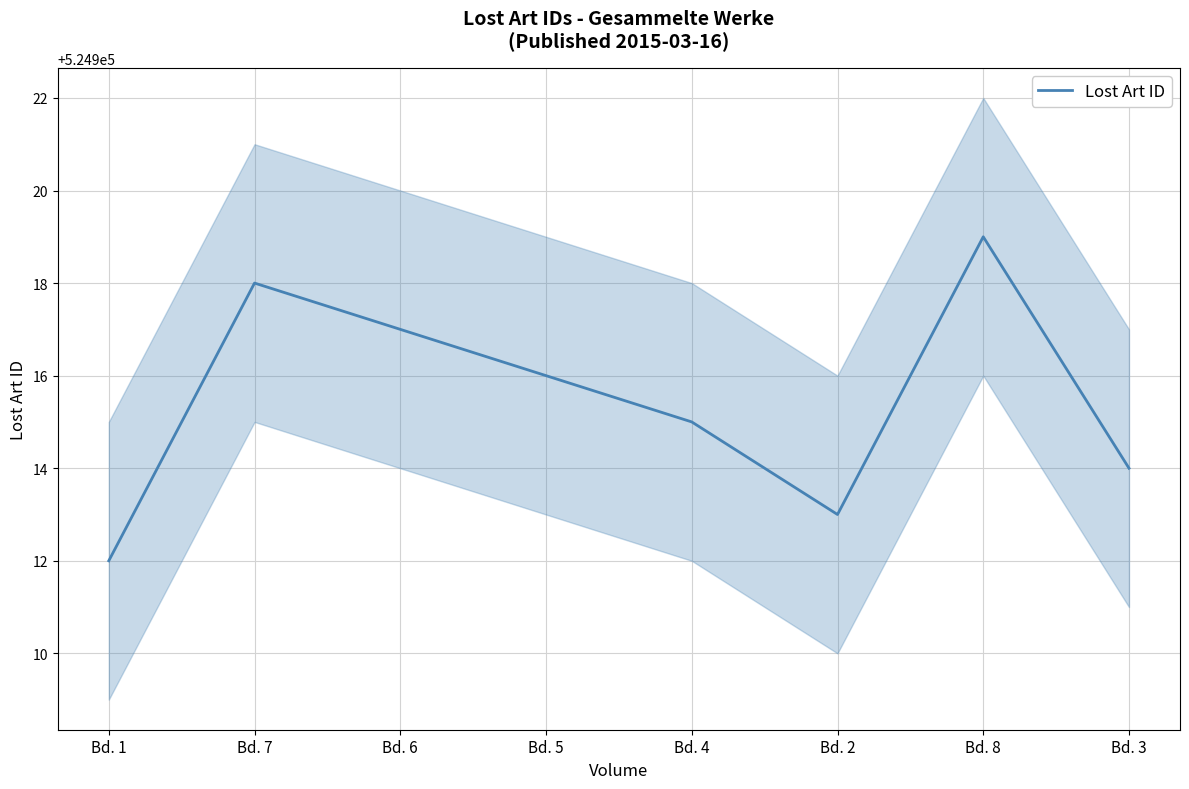

What is the value of the 6th point from the left?

524913